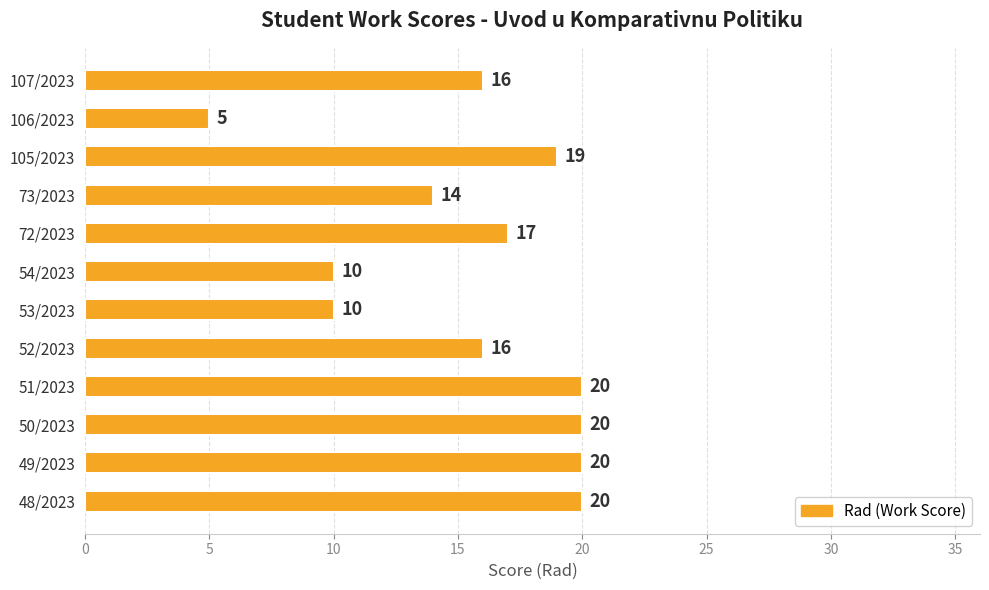

How many data points does each series have?

12